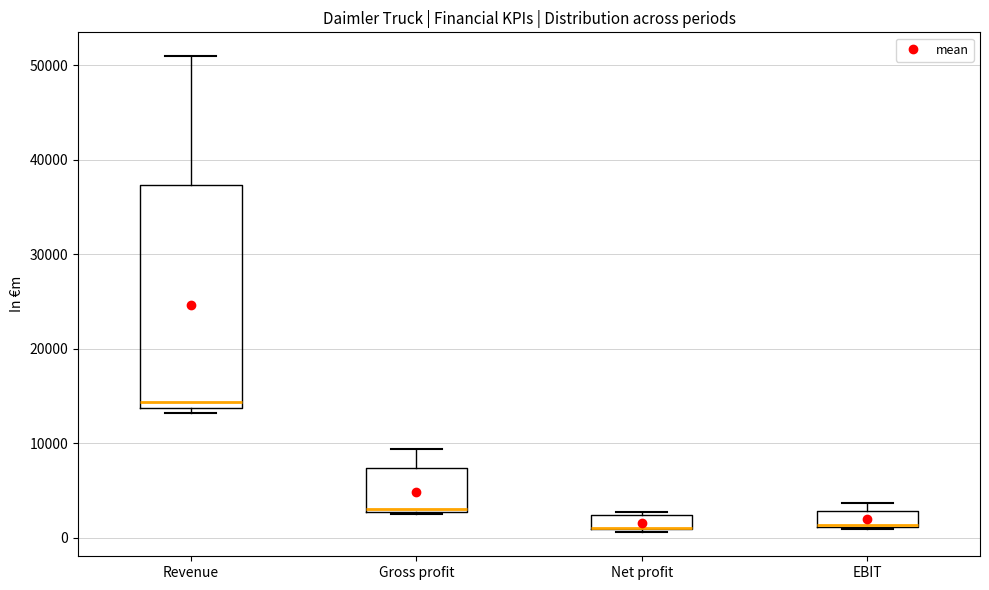

Which box is the tallest, from its lower edge to its upper edge?

Revenue